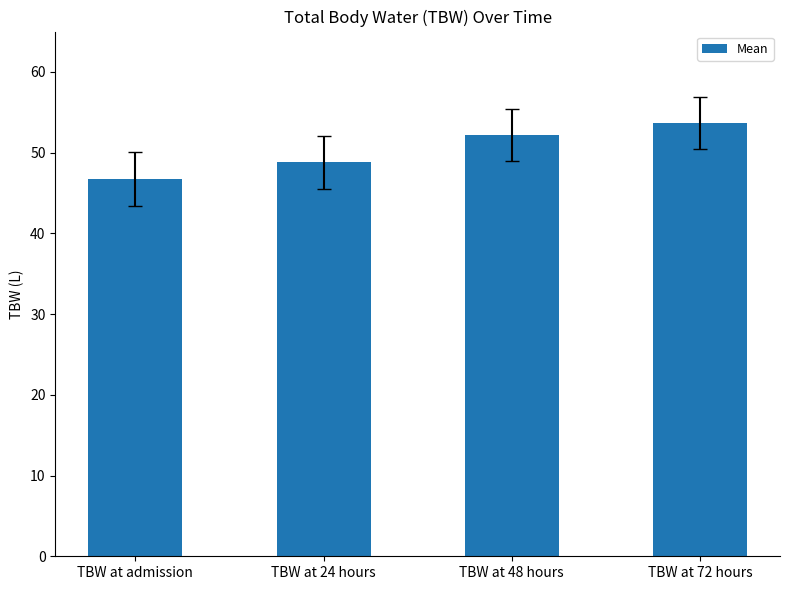

What is the change in value from TBW at admission to TBW at 48 hours?

+5.4